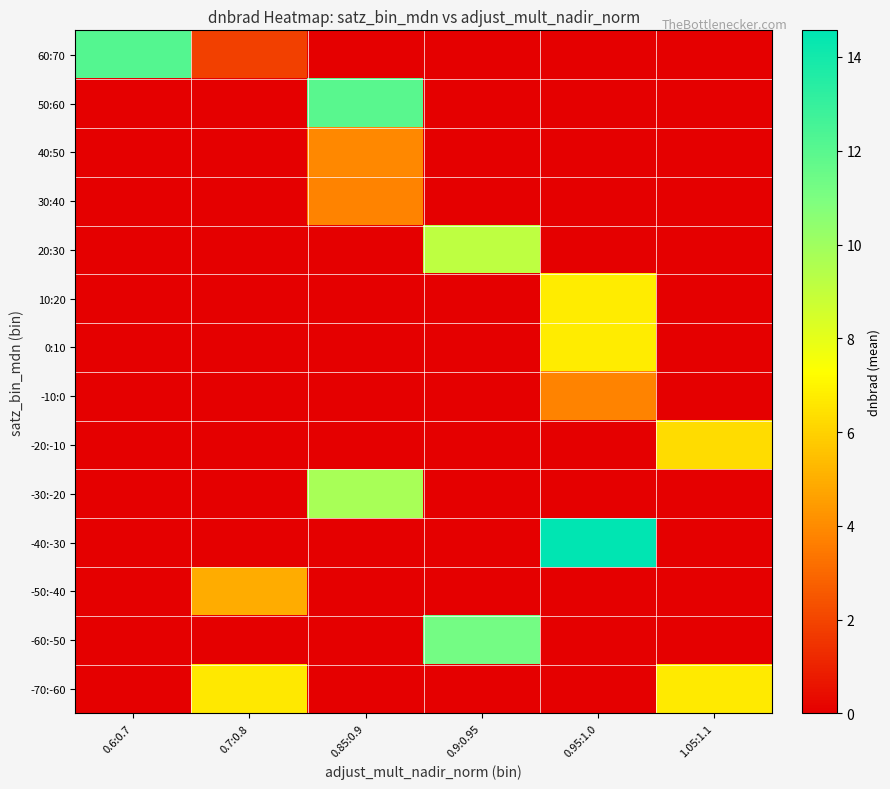

Reading left to right, what are all the values shown in this chart?

-70:-60: 0.6:0.7=0.0	0.7:0.8=6.6	0.85:0.9=0.0	0.9:0.95=0.0	0.95:1.0=0.0	1.05:1.1=6.7
-60:-50: 0.6:0.7=0.0	0.7:0.8=0.0	0.85:0.9=0.0	0.9:0.95=11.2	0.95:1.0=0.0	1.05:1.1=0.0
-50:-40: 0.6:0.7=0.0	0.7:0.8=4.9	0.85:0.9=0.0	0.9:0.95=0.0	0.95:1.0=0.0	1.05:1.1=0.0
-40:-30: 0.6:0.7=0.0	0.7:0.8=0.0	0.85:0.9=0.0	0.9:0.95=0.0	0.95:1.0=14.6	1.05:1.1=0.0
-30:-20: 0.6:0.7=0.0	0.7:0.8=0.0	0.85:0.9=9.8	0.9:0.95=0.0	0.95:1.0=0.0	1.05:1.1=0.0
-20:-10: 0.6:0.7=0.0	0.7:0.8=0.0	0.85:0.9=0.0	0.9:0.95=0.0	0.95:1.0=0.0	1.05:1.1=6.3
-10:0: 0.6:0.7=0.0	0.7:0.8=0.0	0.85:0.9=0.0	0.9:0.95=0.0	0.95:1.0=3.8	1.05:1.1=0.0
0:10: 0.6:0.7=0.0	0.7:0.8=0.0	0.85:0.9=0.0	0.9:0.95=0.0	0.95:1.0=6.8	1.05:1.1=0.0
10:20: 0.6:0.7=0.0	0.7:0.8=0.0	0.85:0.9=0.0	0.9:0.95=0.0	0.95:1.0=6.8	1.05:1.1=0.0
20:30: 0.6:0.7=0.0	0.7:0.8=0.0	0.85:0.9=0.0	0.9:0.95=9.2	0.95:1.0=0.0	1.05:1.1=0.0
30:40: 0.6:0.7=0.0	0.7:0.8=0.0	0.85:0.9=3.8	0.9:0.95=0.0	0.95:1.0=0.0	1.05:1.1=0.0
40:50: 0.6:0.7=0.0	0.7:0.8=0.0	0.85:0.9=3.9	0.9:0.95=0.0	0.95:1.0=0.0	1.05:1.1=0.0
50:60: 0.6:0.7=0.0	0.7:0.8=0.0	0.85:0.9=12.0	0.9:0.95=0.0	0.95:1.0=0.0	1.05:1.1=0.0
60:70: 0.6:0.7=12.1	0.7:0.8=1.9	0.85:0.9=0.0	0.9:0.95=0.0	0.95:1.0=0.0	1.05:1.1=0.0